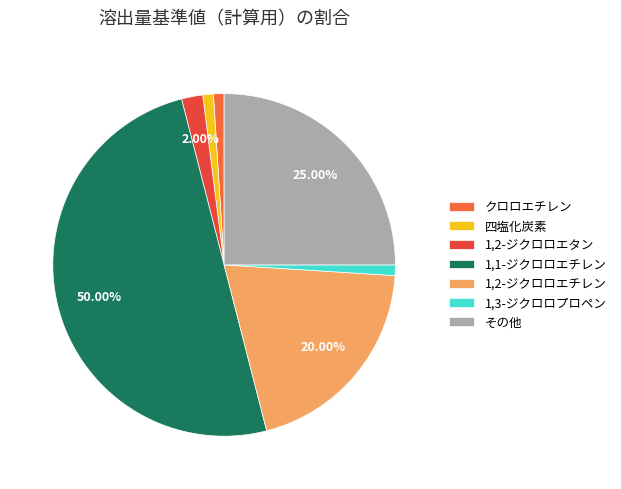

True or false: 四塩化炭素 accounts for 9% of the total.

False